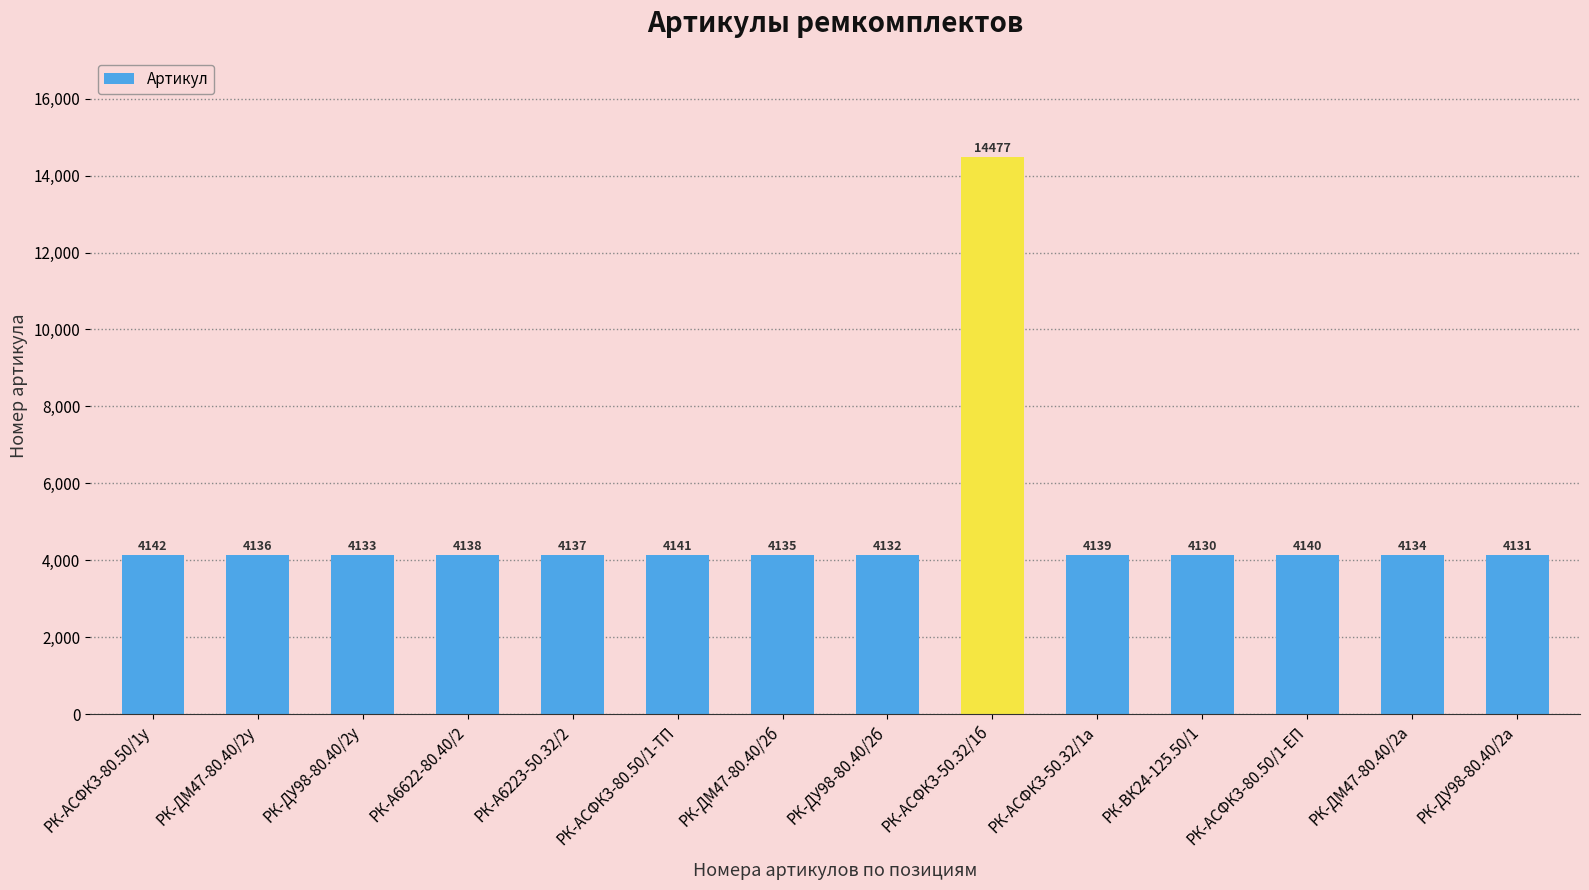

How many bars are there in total?

14